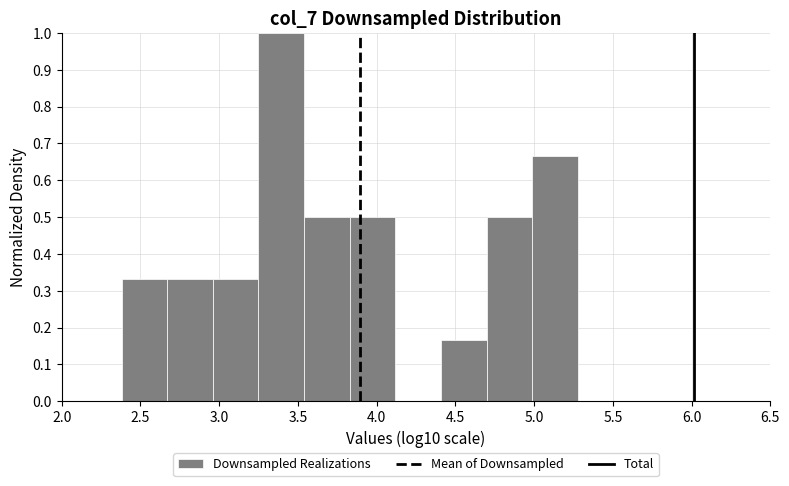

Reading left to right, list every bar in this chart as the range it spans on the x-axis followed by its height. Neither the bar edges nor the heights are printed on the chart, so give them approximately, as read against the axes.

2.40 to 2.65: 0.33
2.65 to 2.95: 0.33
2.95 to 3.25: 0.33
3.25 to 3.55: 1.00
3.55 to 3.85: 0.50
3.85 to 4.10: 0.50
4.10 to 4.40: 0
4.40 to 4.70: 0.17
4.70 to 5.00: 0.50
5.00 to 5.30: 0.67